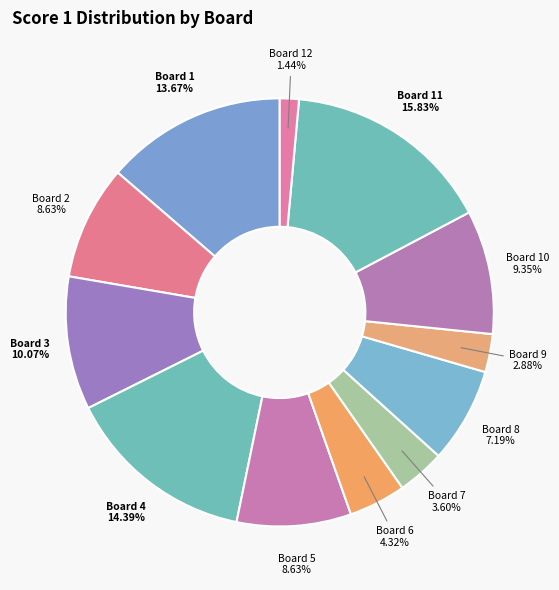

Is the sum of Board 4 and Board 2 greater than half?

No